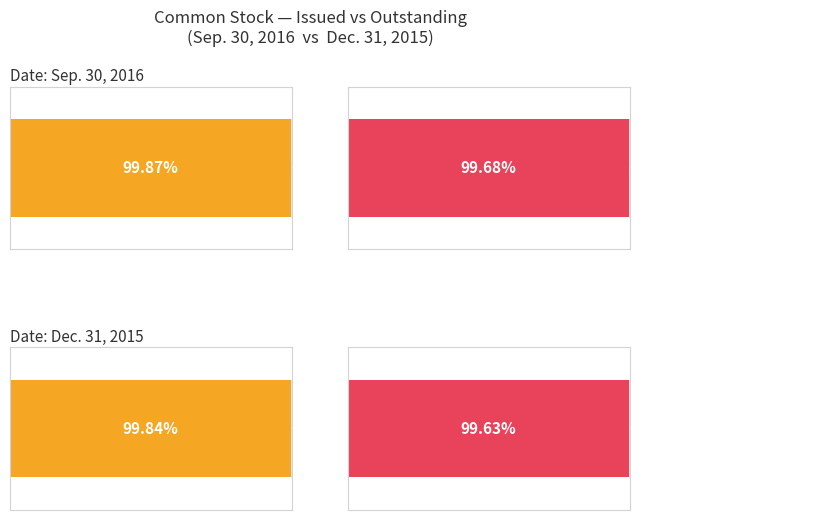

The value of Dec. 31, 2015 at Common stock, issued is 138522466. True or false?

False